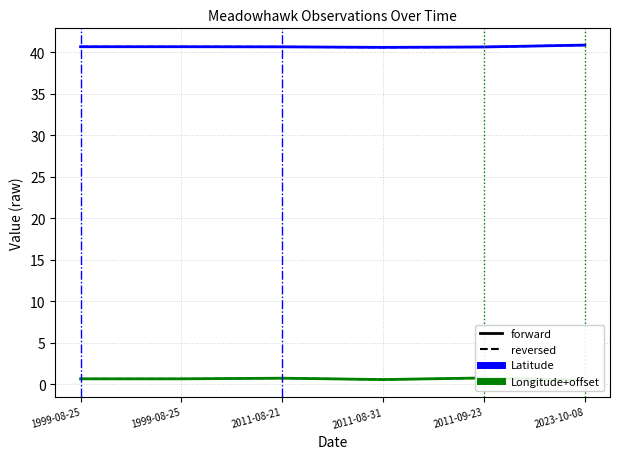

At which category does the chart reach its peak across all series?

2023-10-08